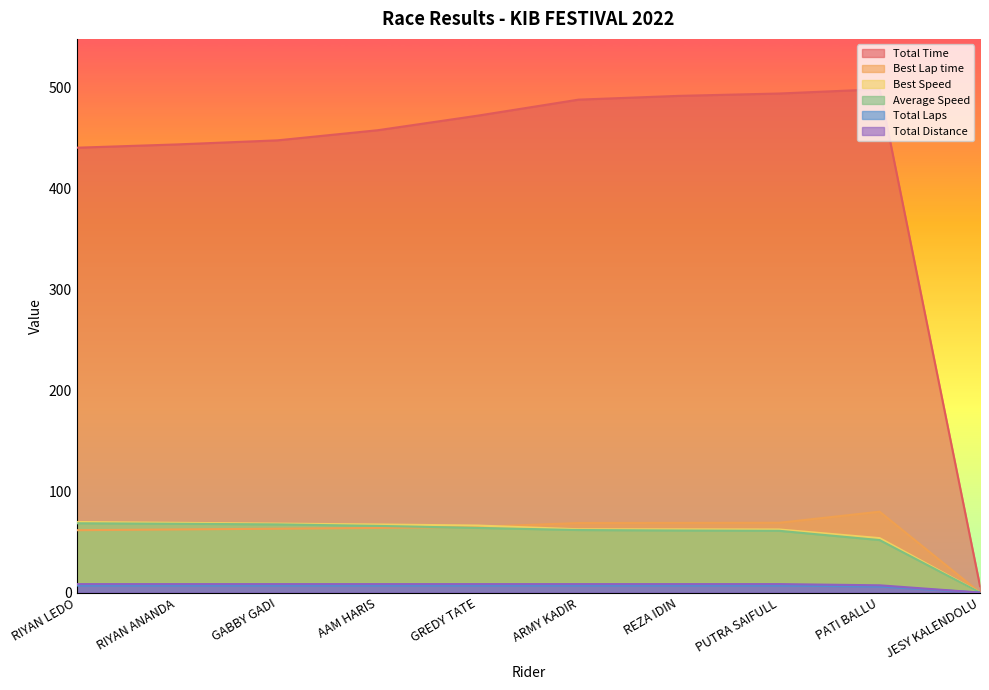

Rank the categories by Best Speed value from lowest to highest.

JESY KALENDOLU, PATI BALLU, PUTRA SAIFULL, REZA IDIN, ARMY KADIR, GREDY TATE, AAM HARIS, GABBY GADI, RIYAN ANANDA, RIYAN LEDO